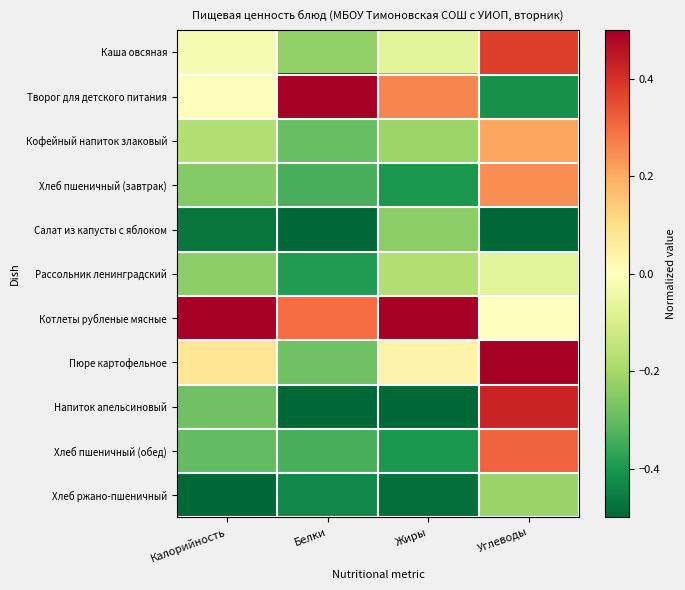

How many series are shown in this chart?

11